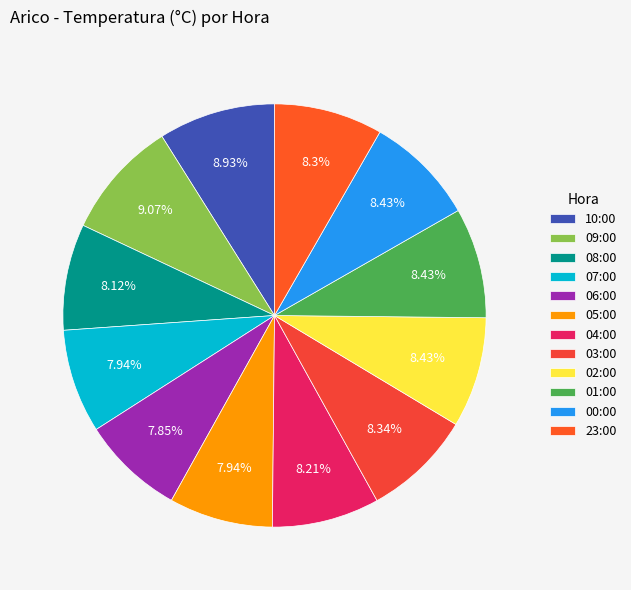

Does 04:00 represent more than half of the total?

No